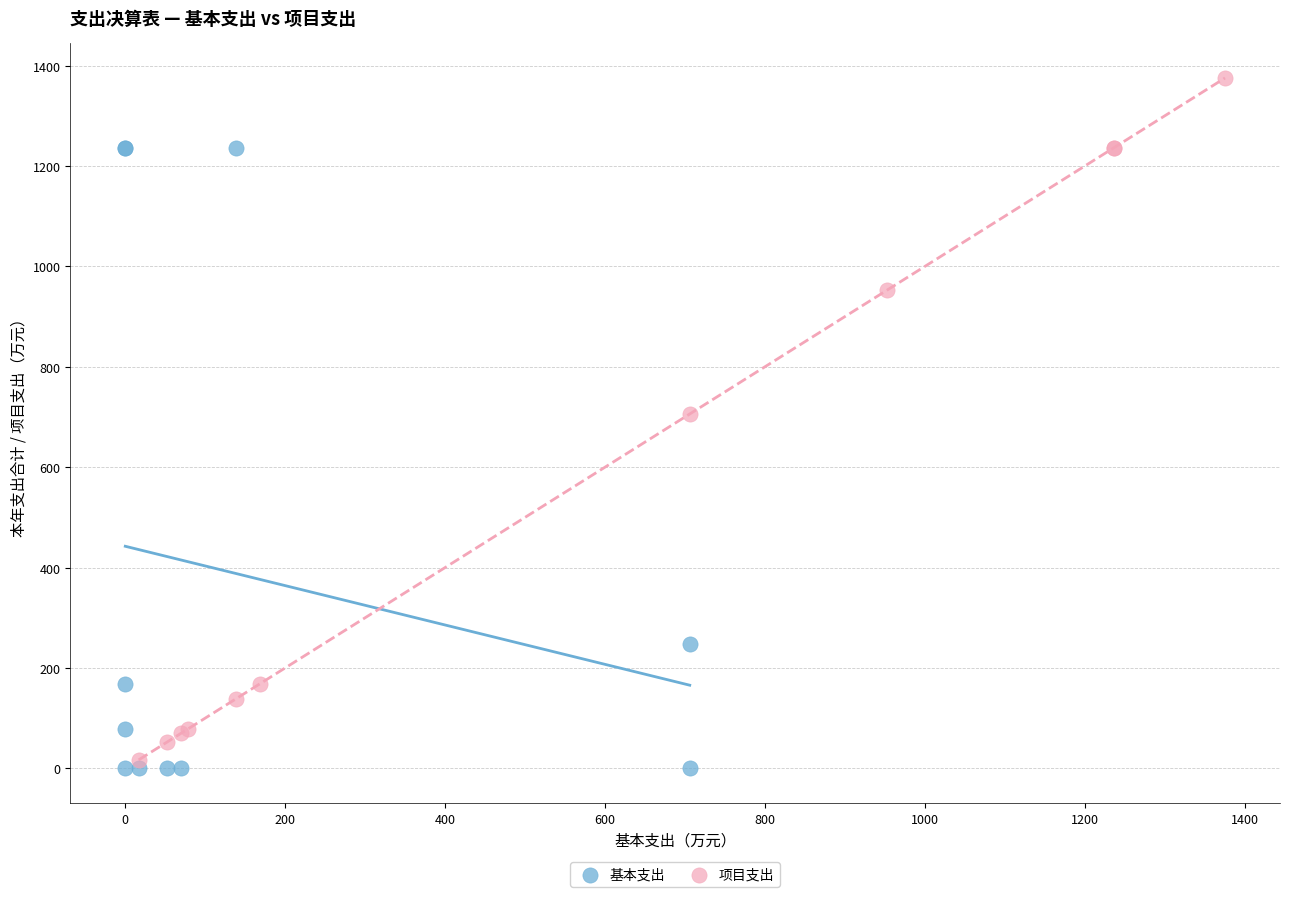

What are all the series names shown in the legend?

基本支出, 项目支出